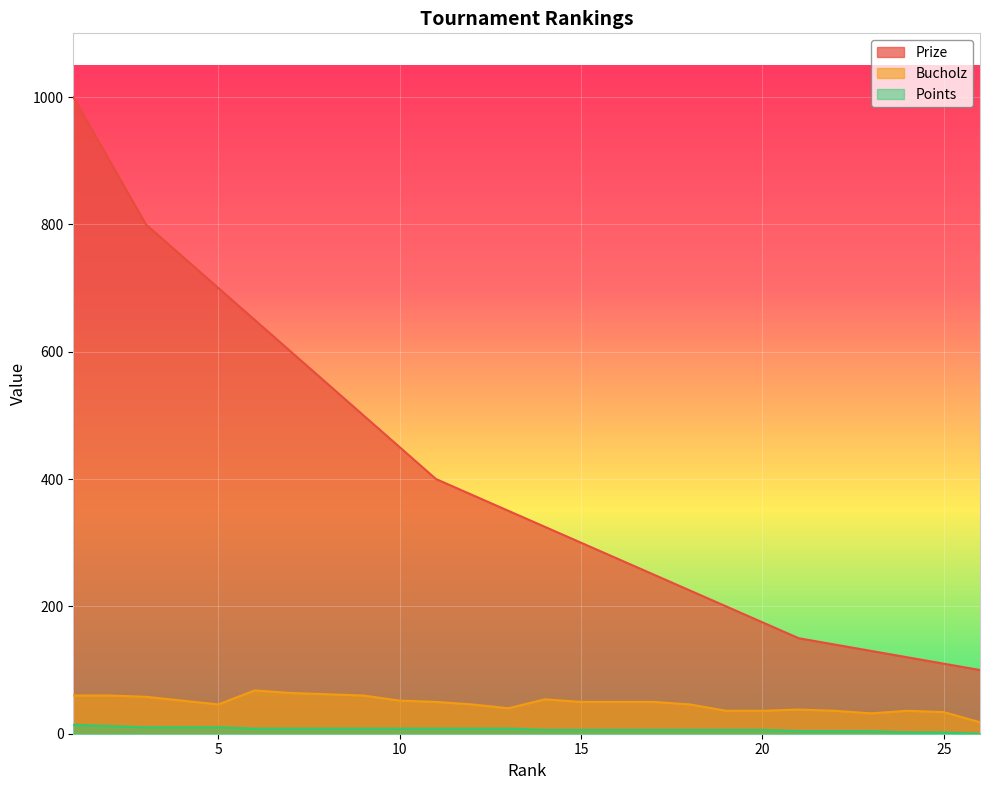

Is the value of Bucholz at 4 greater than the value of Prize at 26?

No